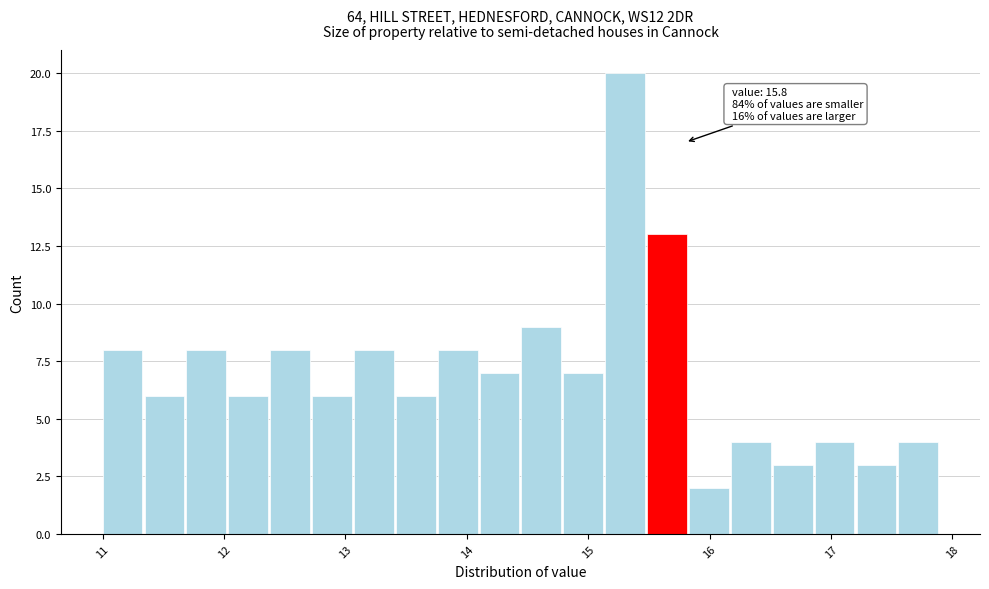

Around what value on the x-axis is the tallest bar? Give the approximate position of its centre, as read against the axis.

15.3